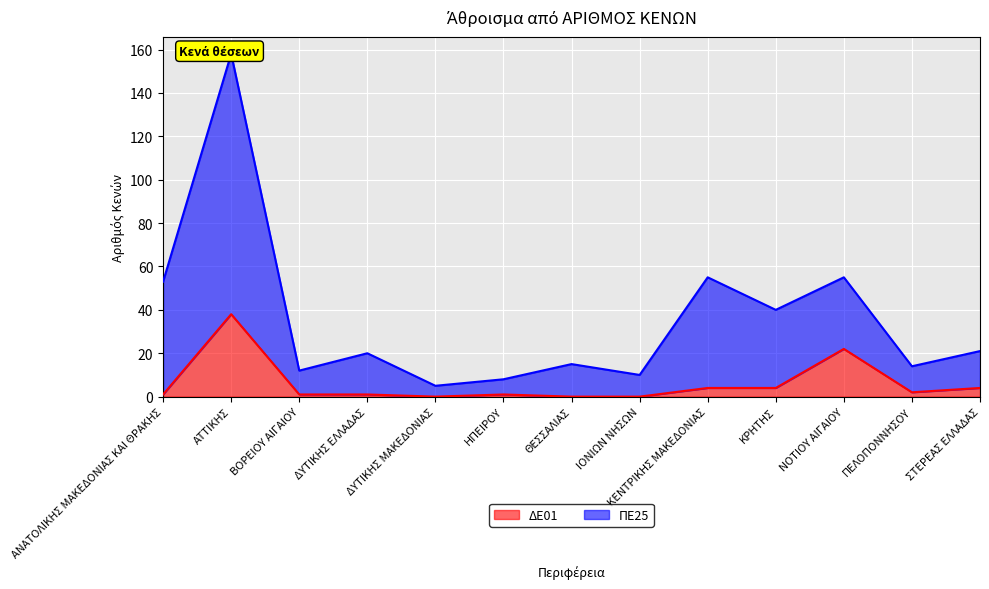

What are all the series names shown in the legend?

ΔΕ01, ΠΕ25